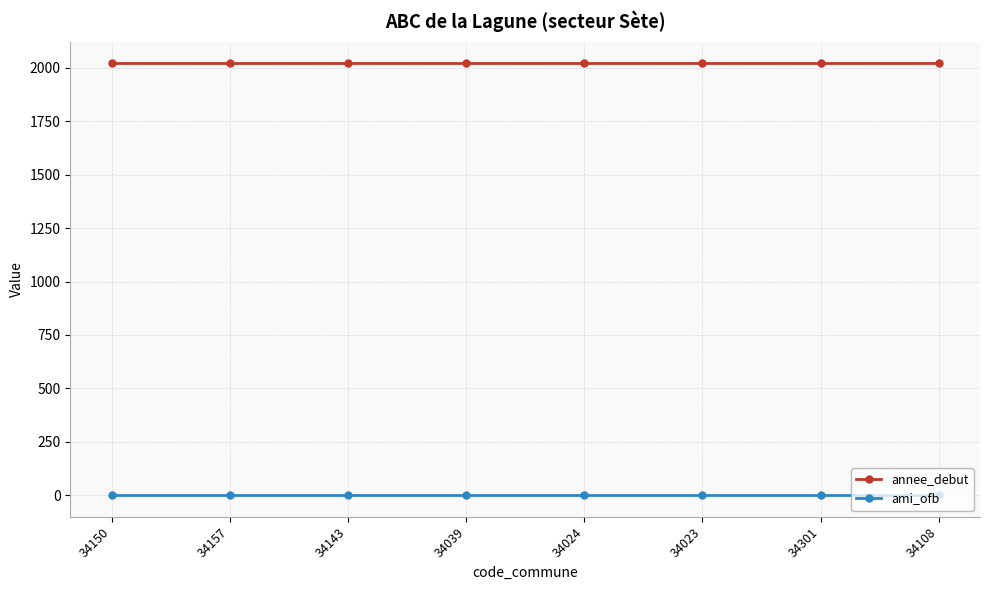

List the series in order of their overall mean, lowest first.

ami_ofb, annee_debut